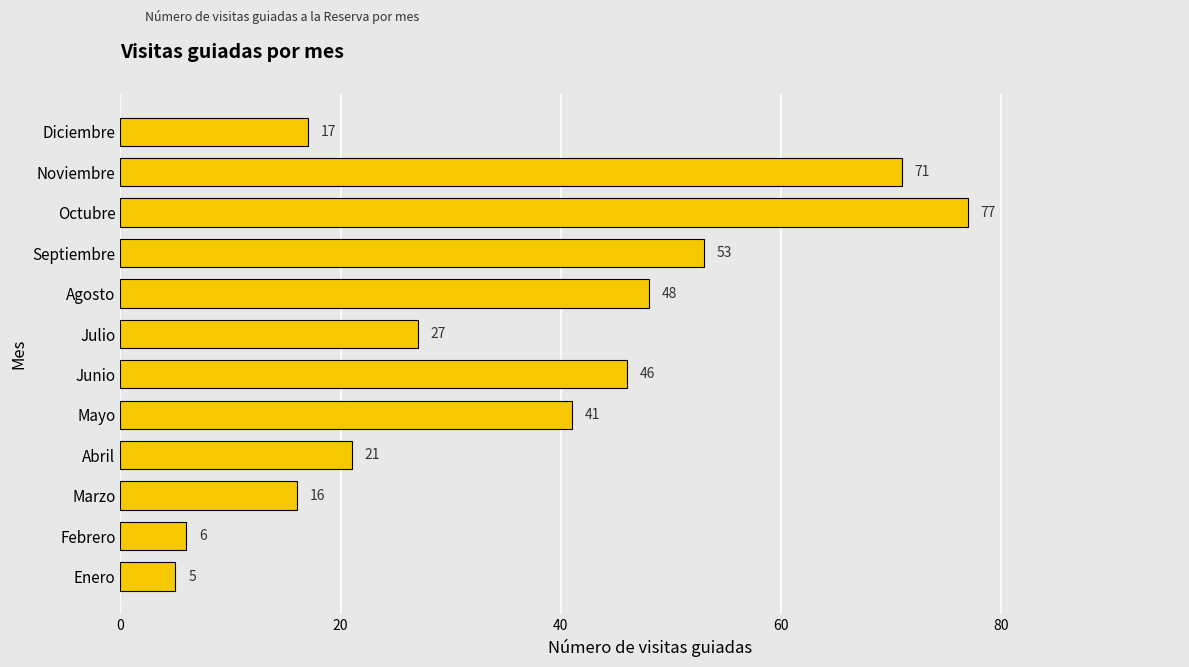

Reading bottom to top, extract all data points from this chart.

5	6	16	21	41	46	27	48	53	77	71	17